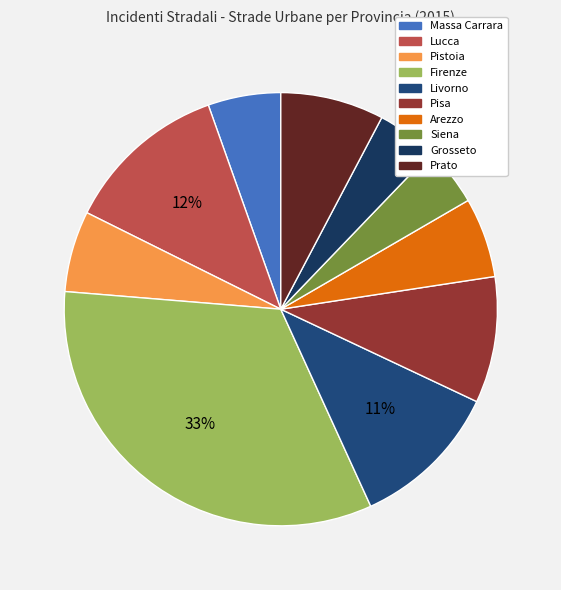

Which has a higher value, Livorno or Arezzo?

Livorno